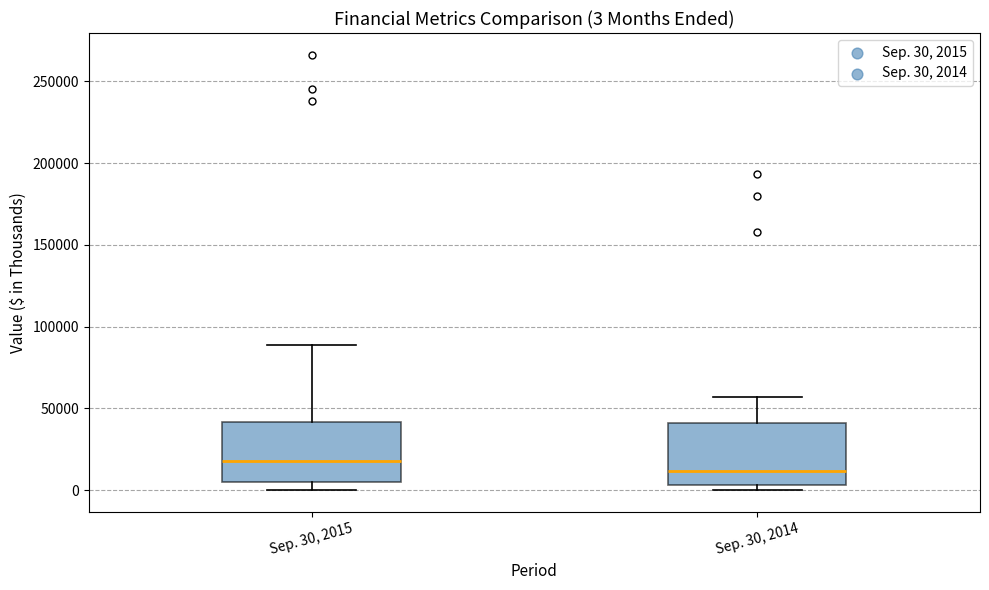

Which box has the lowest median line?

Sep. 30, 2014